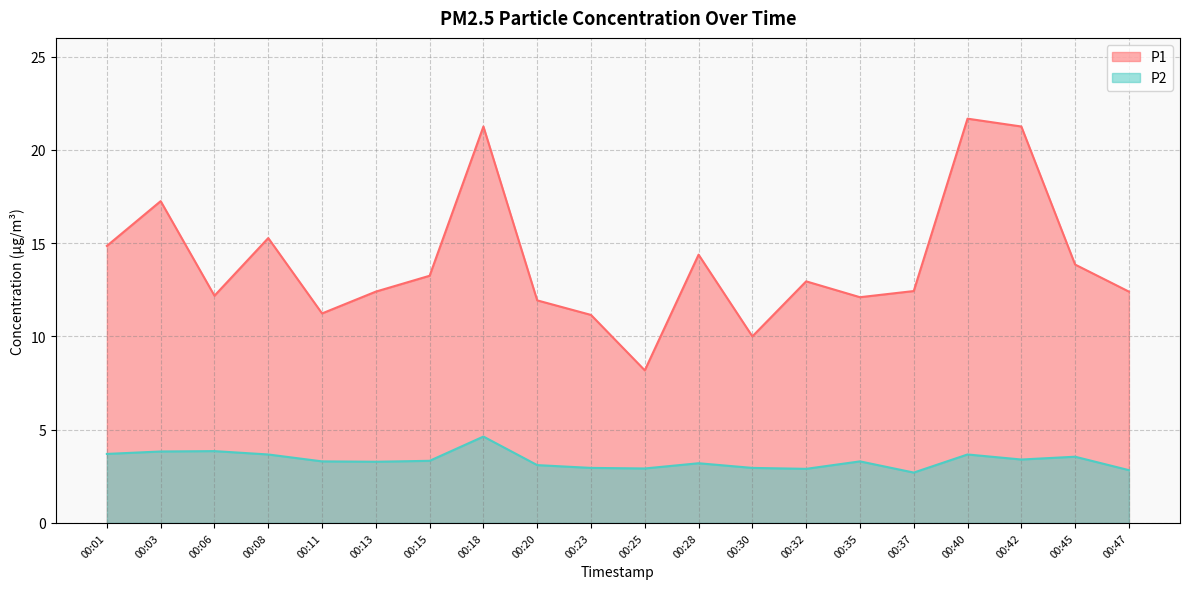

Rank the categories by P2 value from lowest to highest.

00:37, 00:47, 00:32, 00:25, 00:23, 00:30, 00:20, 00:28, 00:13, 00:11, 00:35, 00:15, 00:42, 00:45, 00:08, 00:40, 00:01, 00:03, 00:06, 00:18